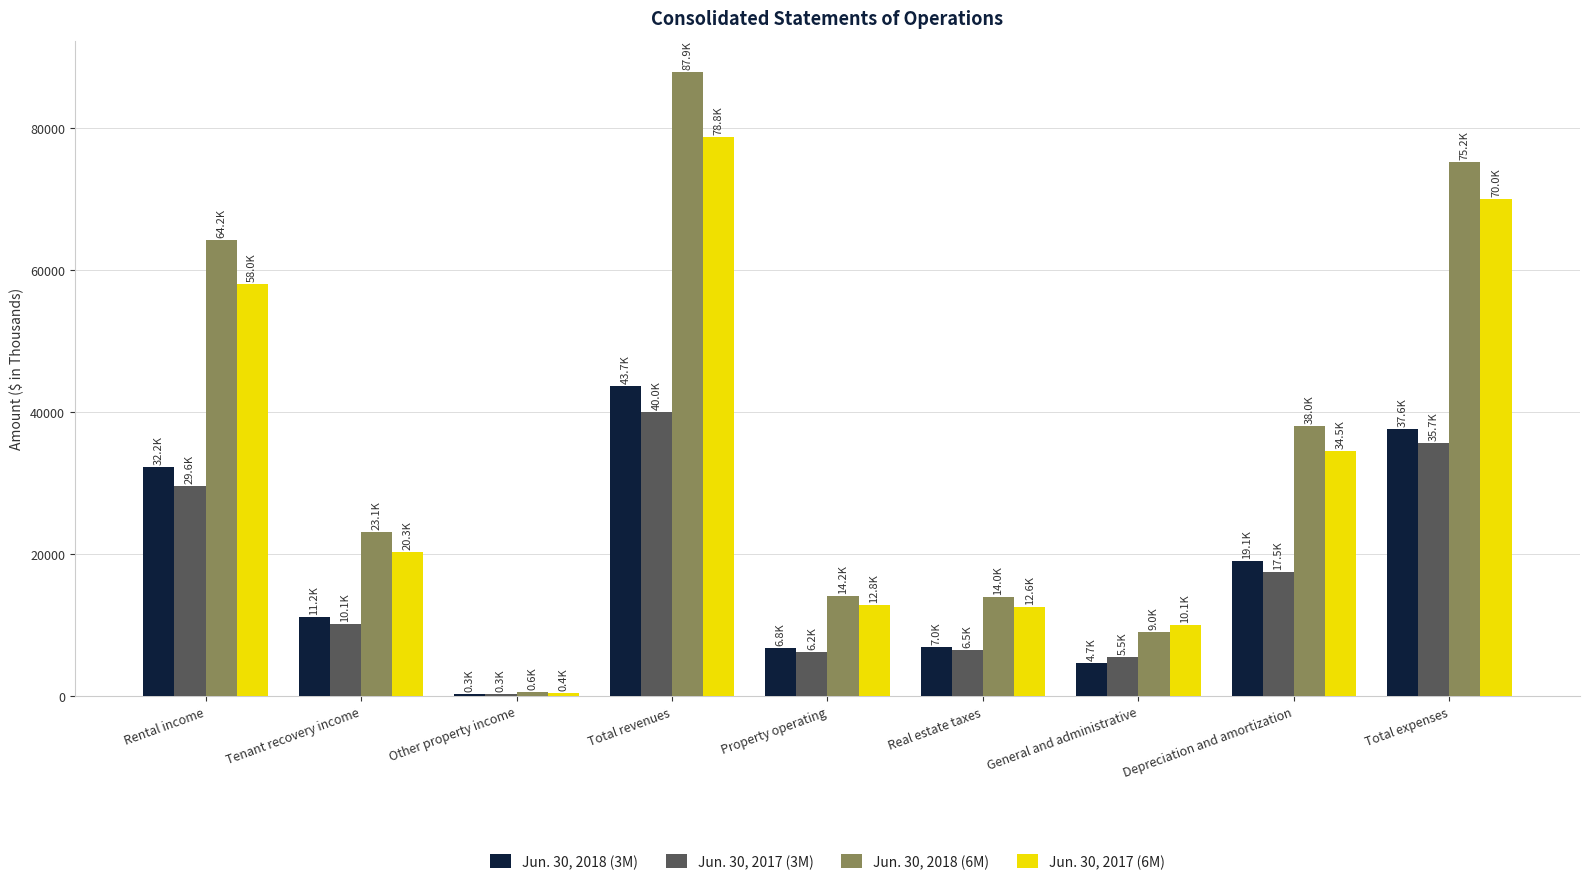

Which series has the largest total across all categories?

Jun. 30, 2018 (6M)